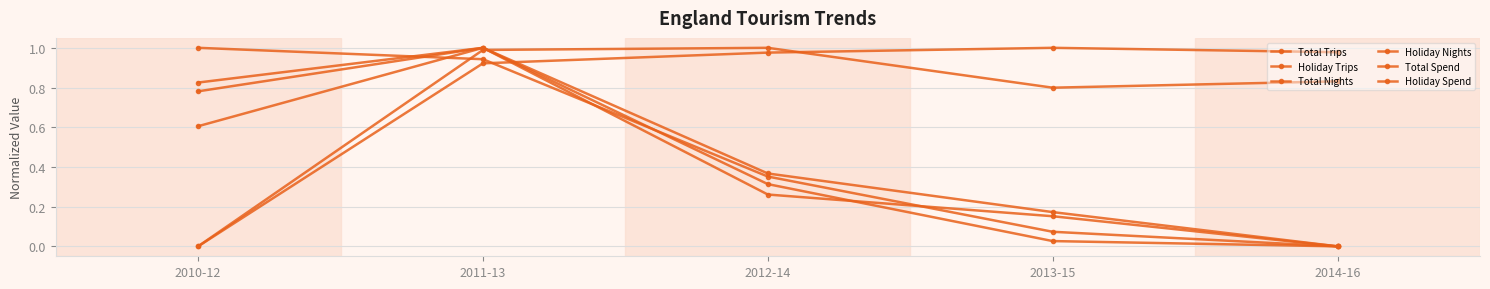

What is the difference between the Holiday Spend values at 2010-12 and 2014-16?

0.8